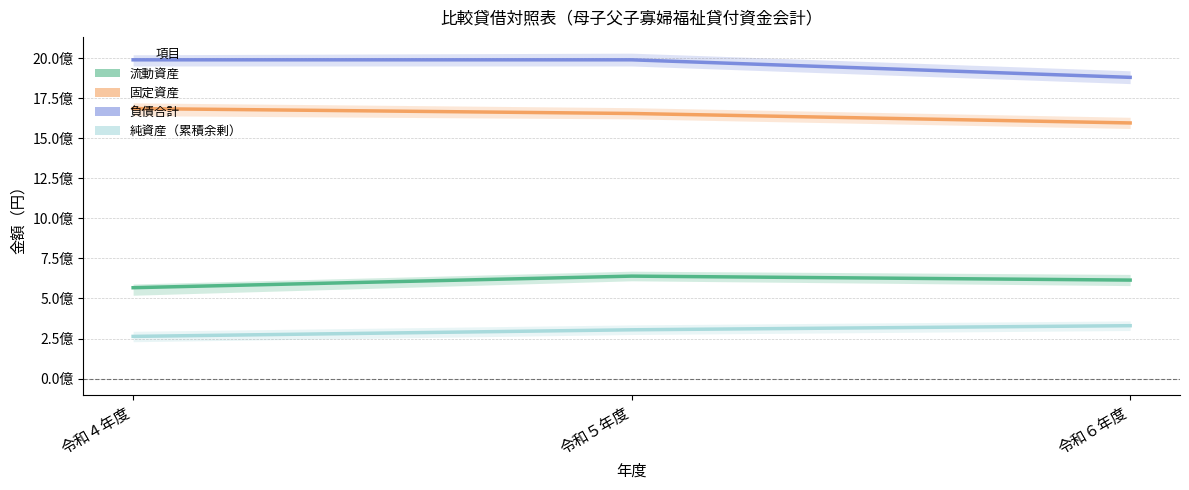

What position from the right is 令和５年度?

2